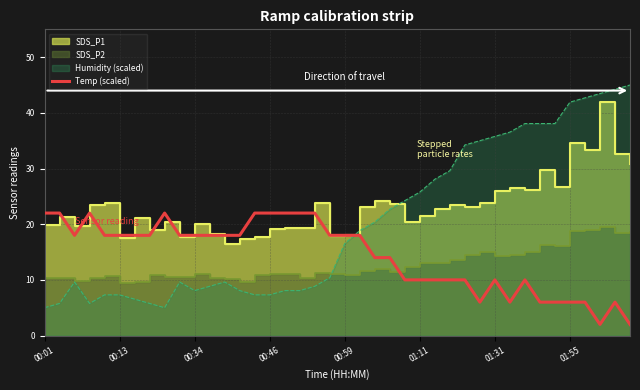

The value of Temp (scaled) at 00:46 is 4.7. True or false?

False